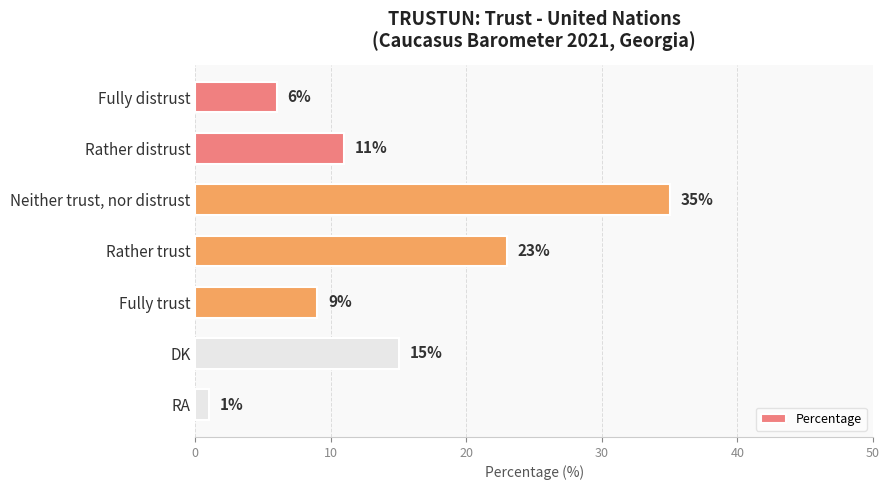

Between Neither trust, nor distrust and Rather distrust, which is larger?

Neither trust, nor distrust